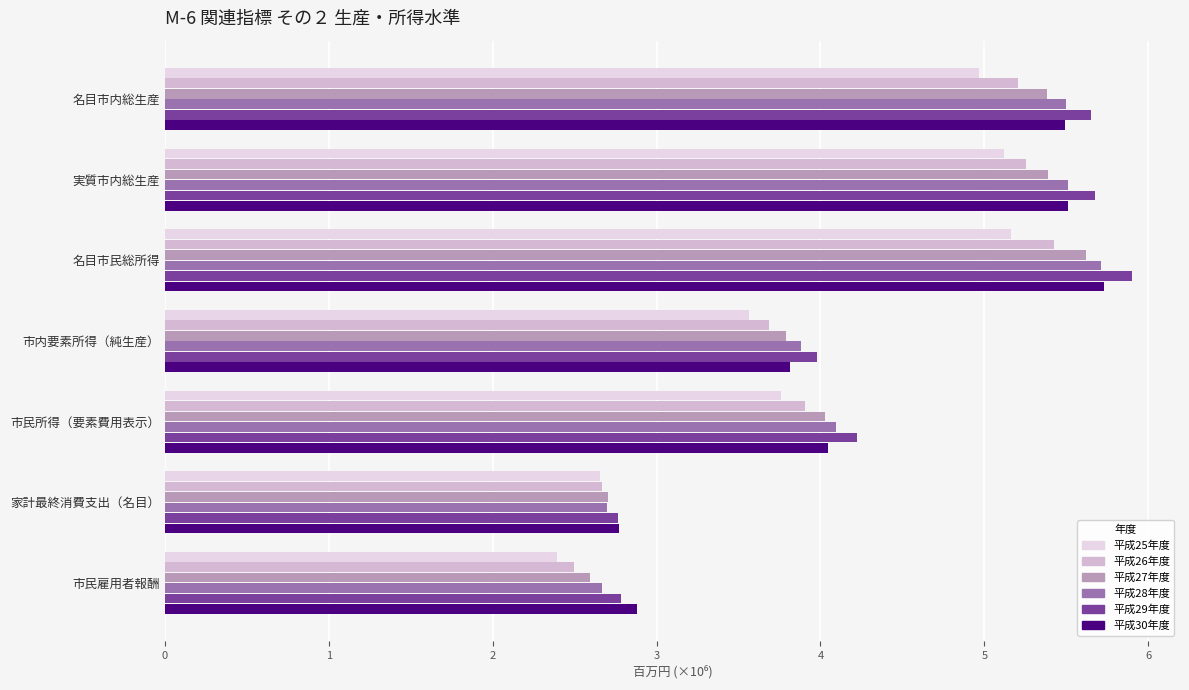

The value of 平成29年度 at 名目市民総所得 is 3.2. True or false?

False